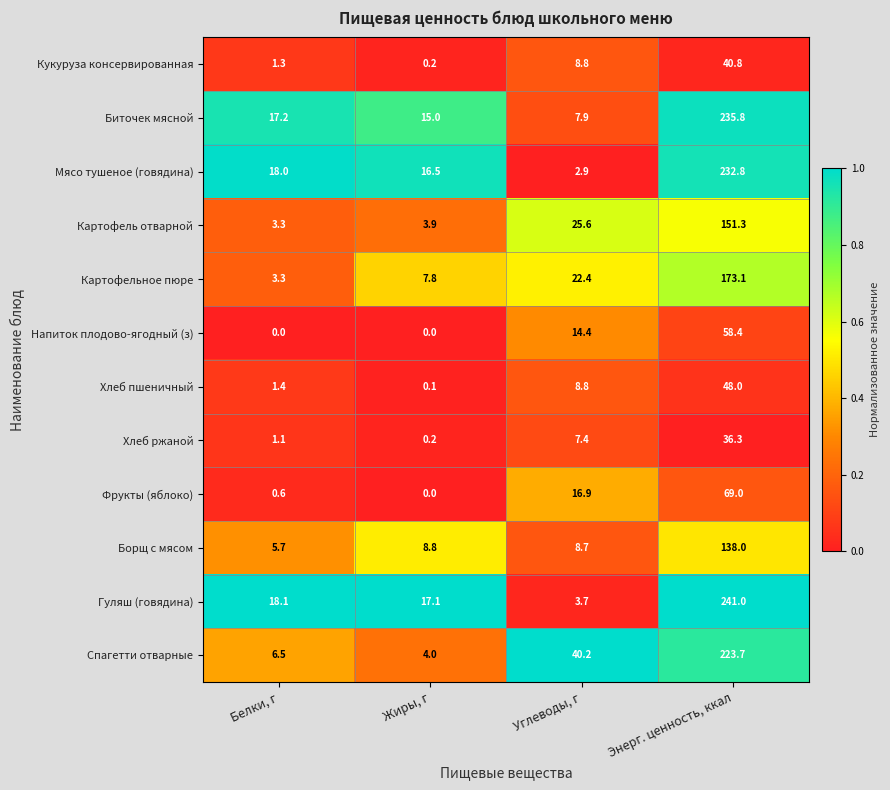

What is the greatest value displayed?

241.0